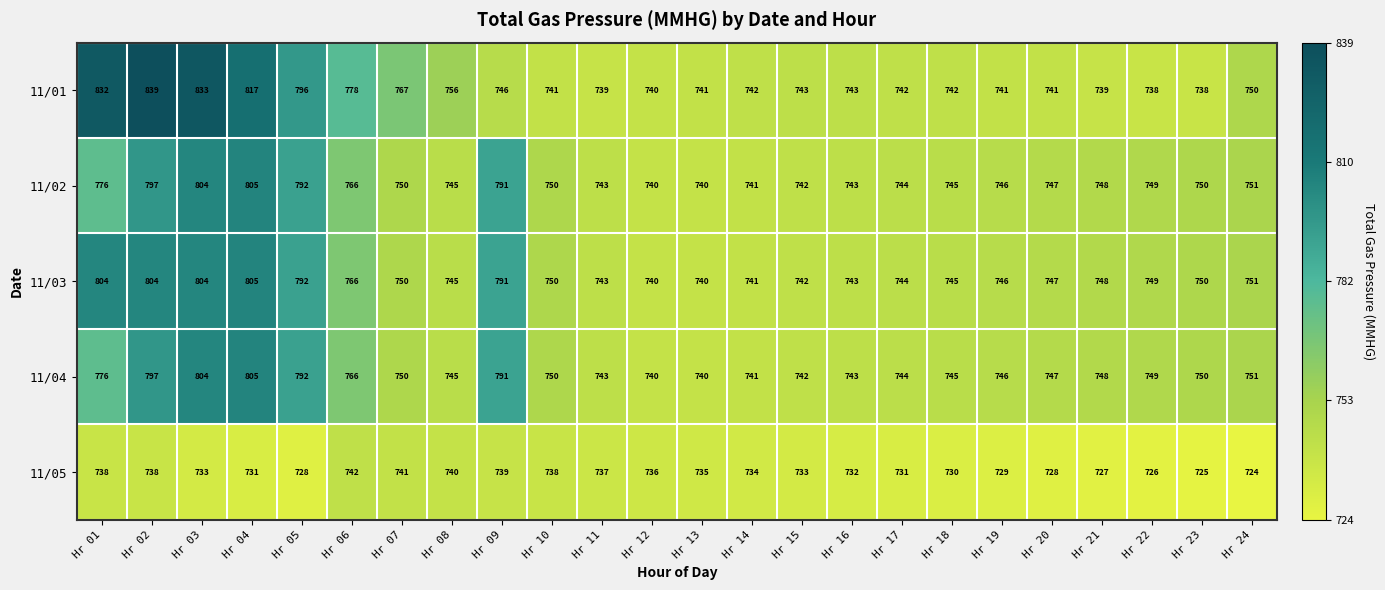

How many series are shown in this chart?

5